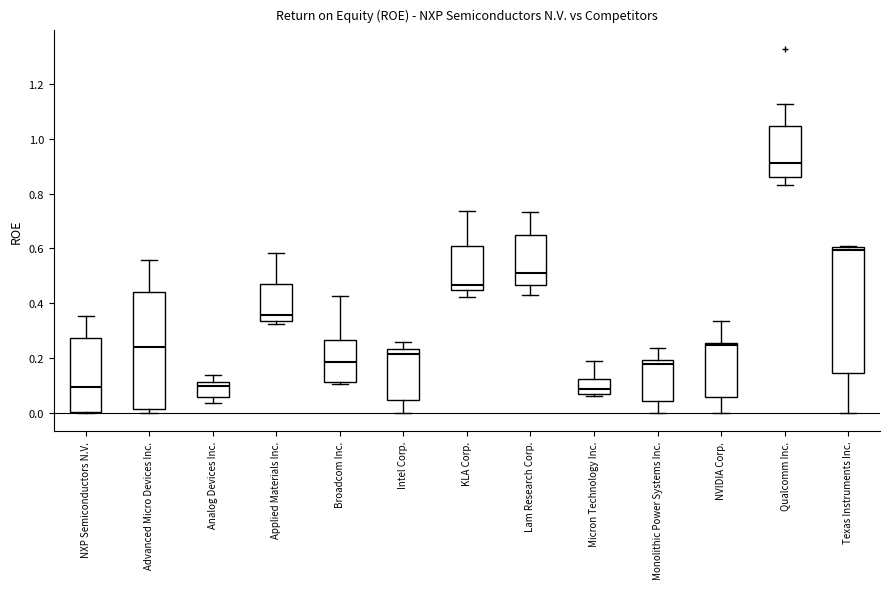

Which box has the highest median line?

Qualcomm Inc.